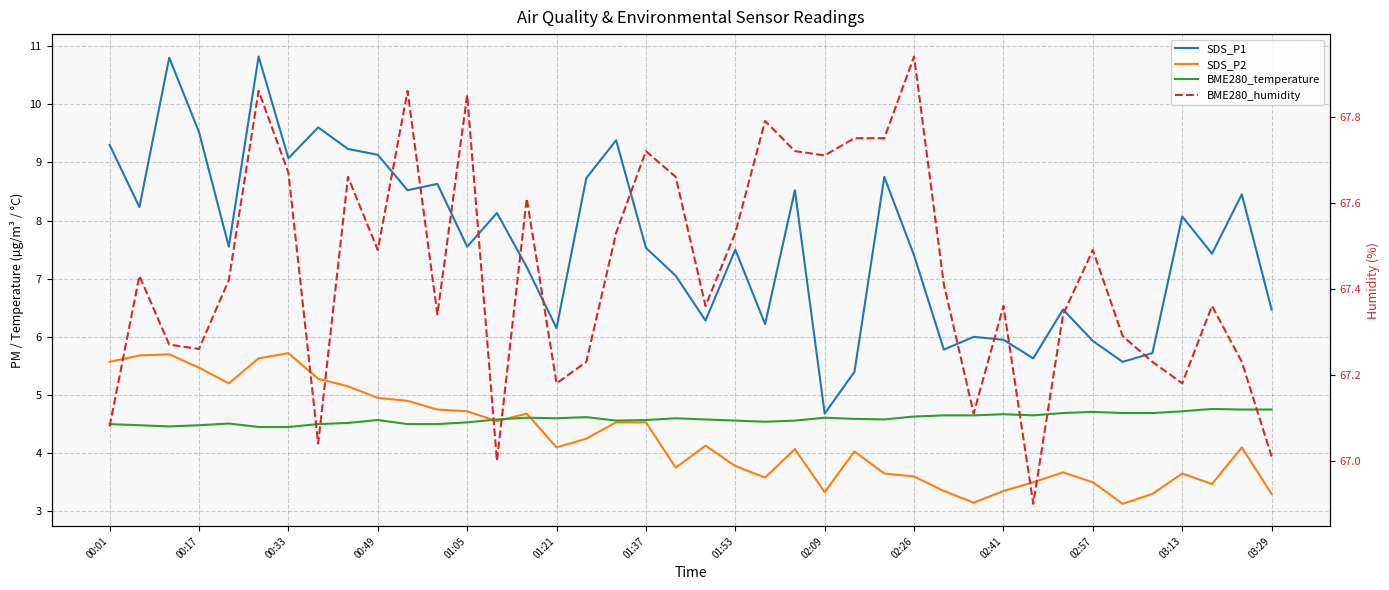

How many lines are shown in the chart?

4